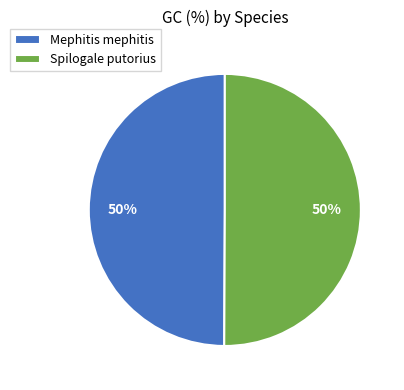

What percentage is the Spilogale putorius slice, to the nearest percent?

50%